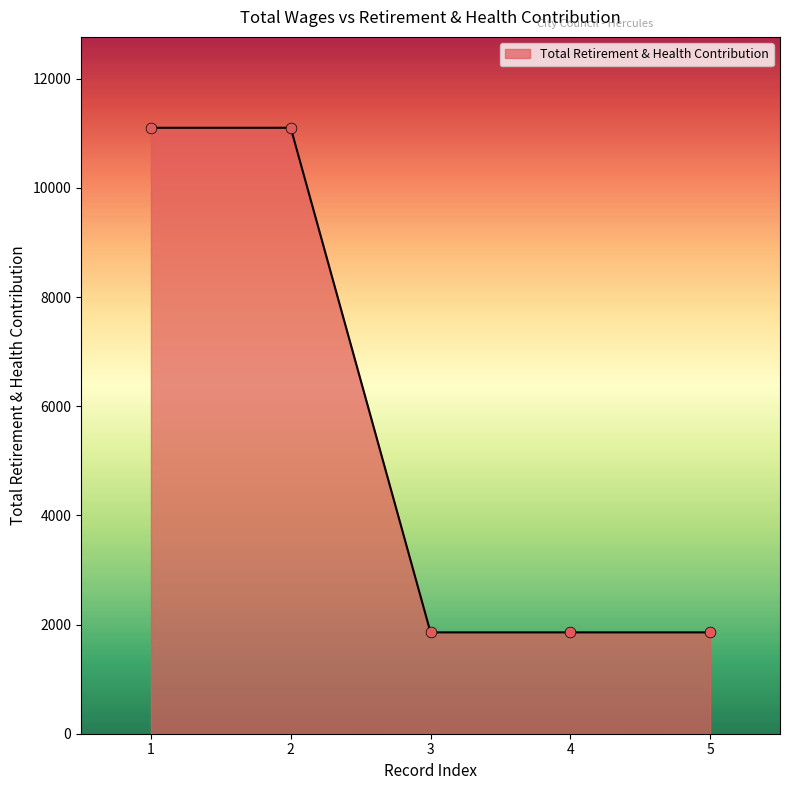

What is the change in value from 1 to 5?

-9245